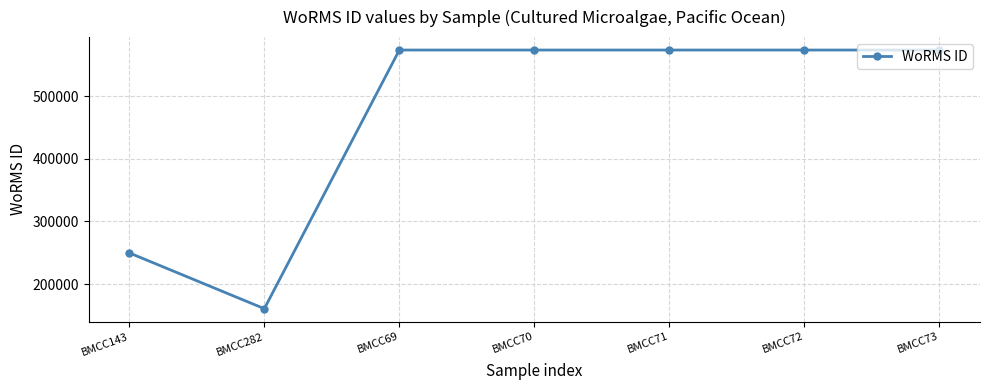

What is the value of the 1st point from the left?

249731